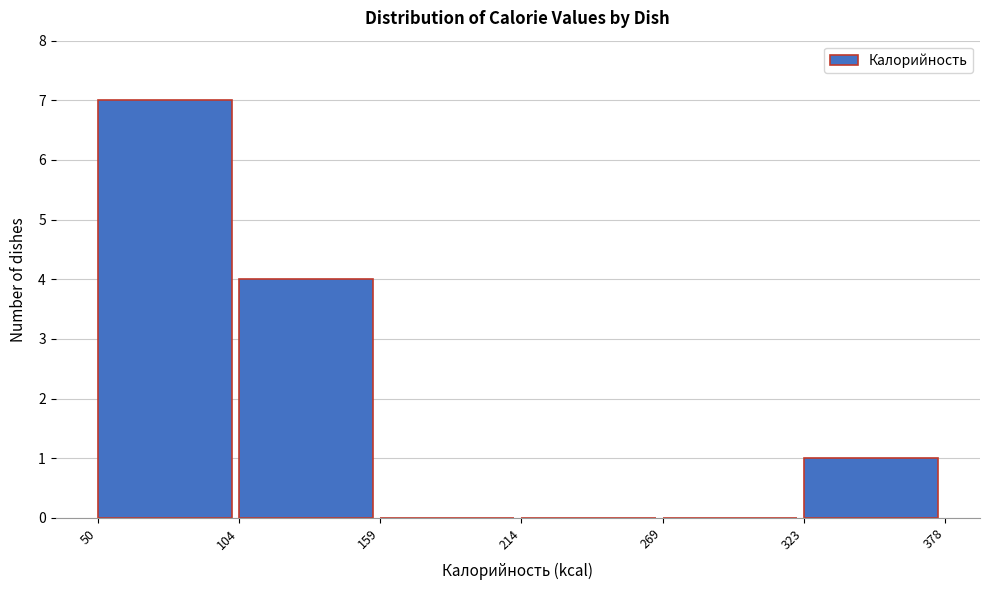

Over which range of the x-axis is the bar tallest?

50 to 104